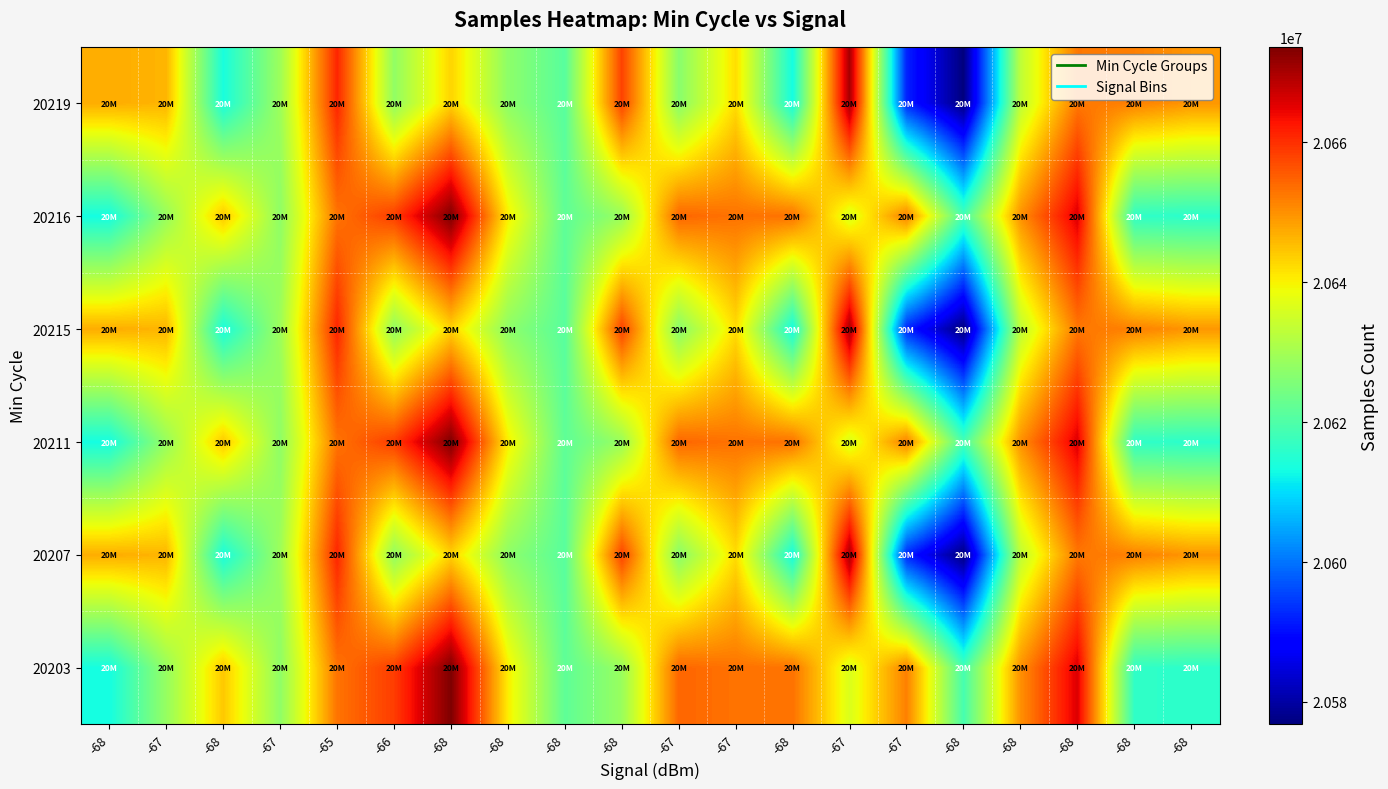

How many categories are shown in the chart?

20